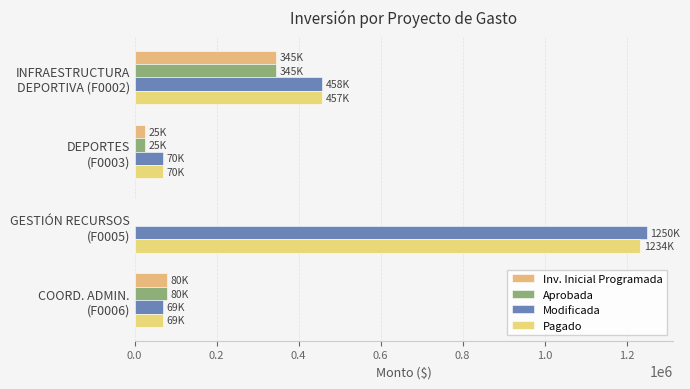

What is the minimum value for Pagado?

68684.8